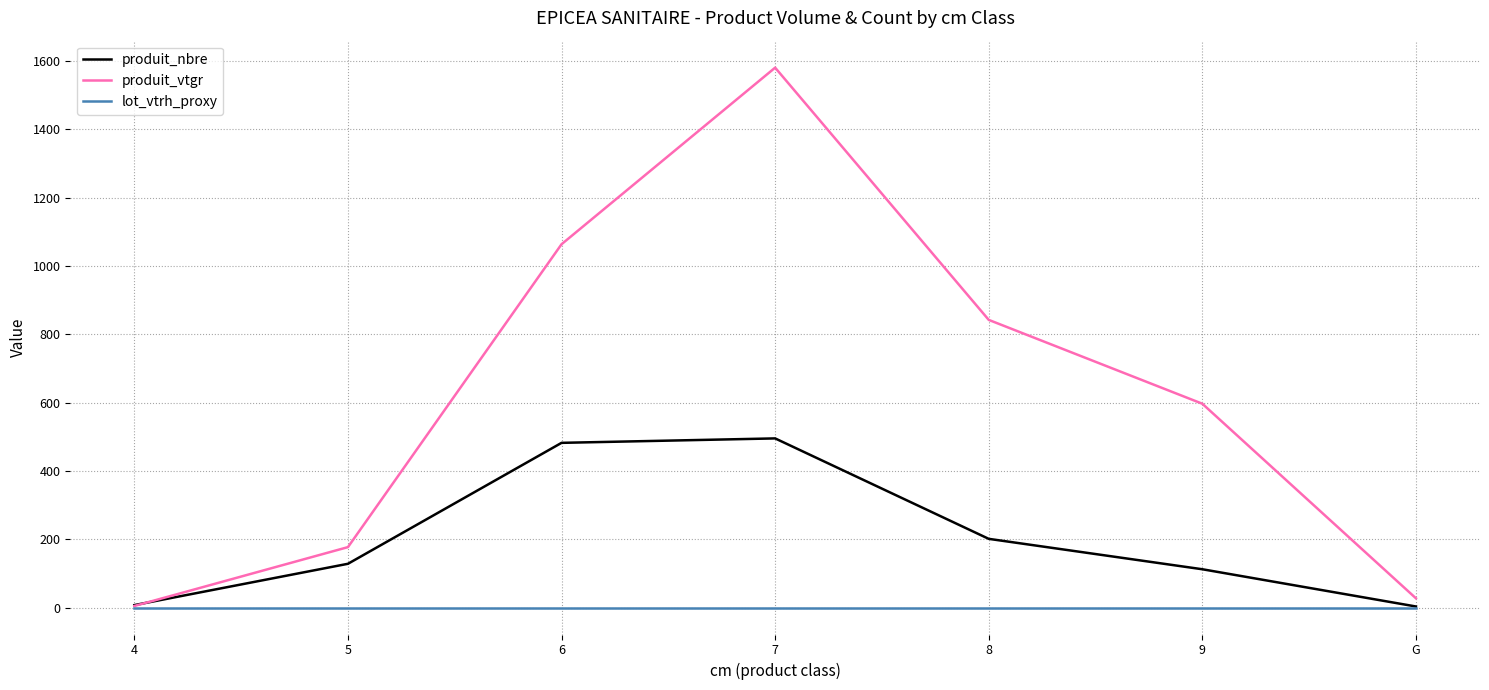

List the series in order of their peak value, highest first.

produit_vtgr, produit_nbre, lot_vtrh_proxy